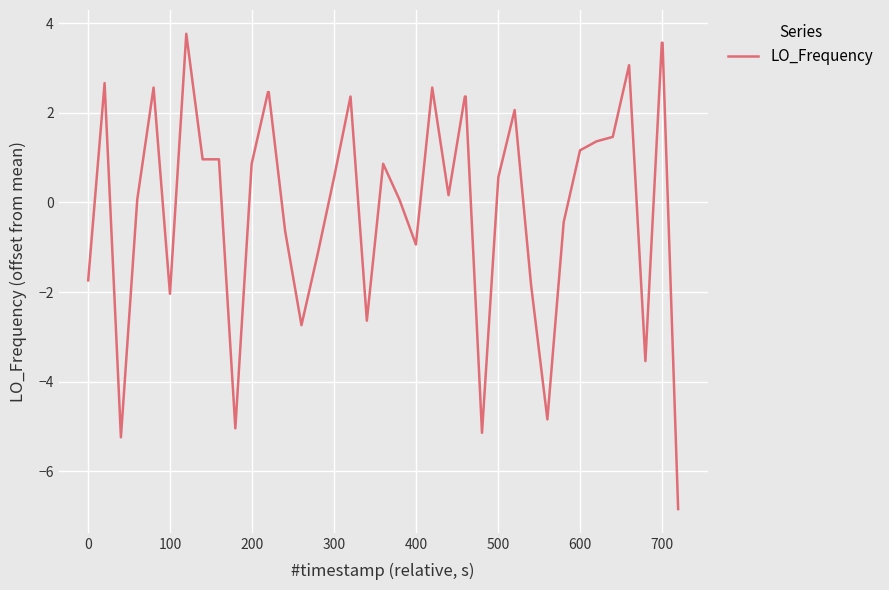

What is the difference between the maximum and minimum values?

10.6